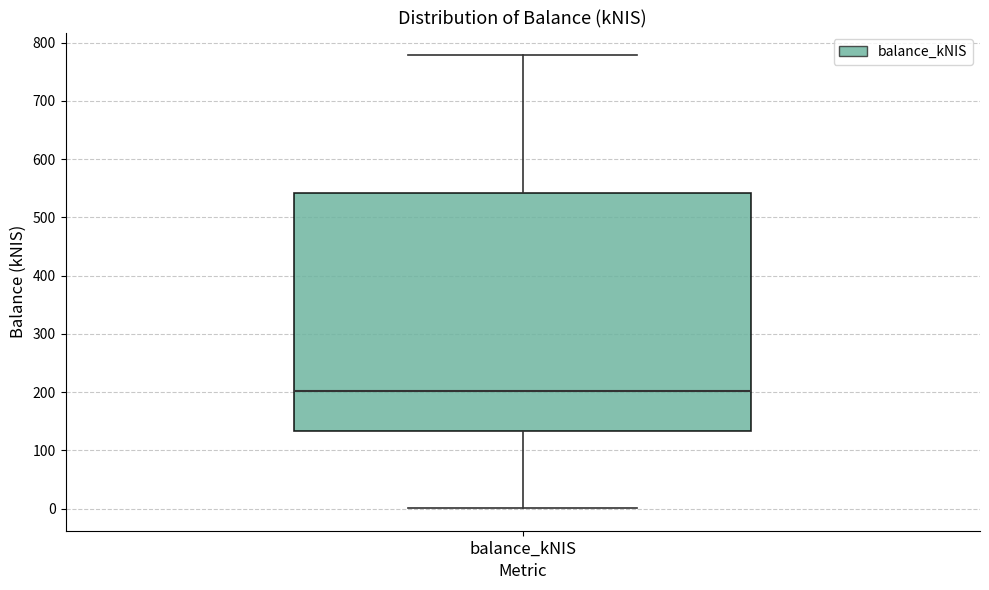

Read this box plot against the y-axis: the position of the median line, the range covered by the box, and the ends of both whiskers. The values are not printed on the chart, so give them approximately, as read against the axis.

median 200, box 130 to 540, whiskers 0 to 780